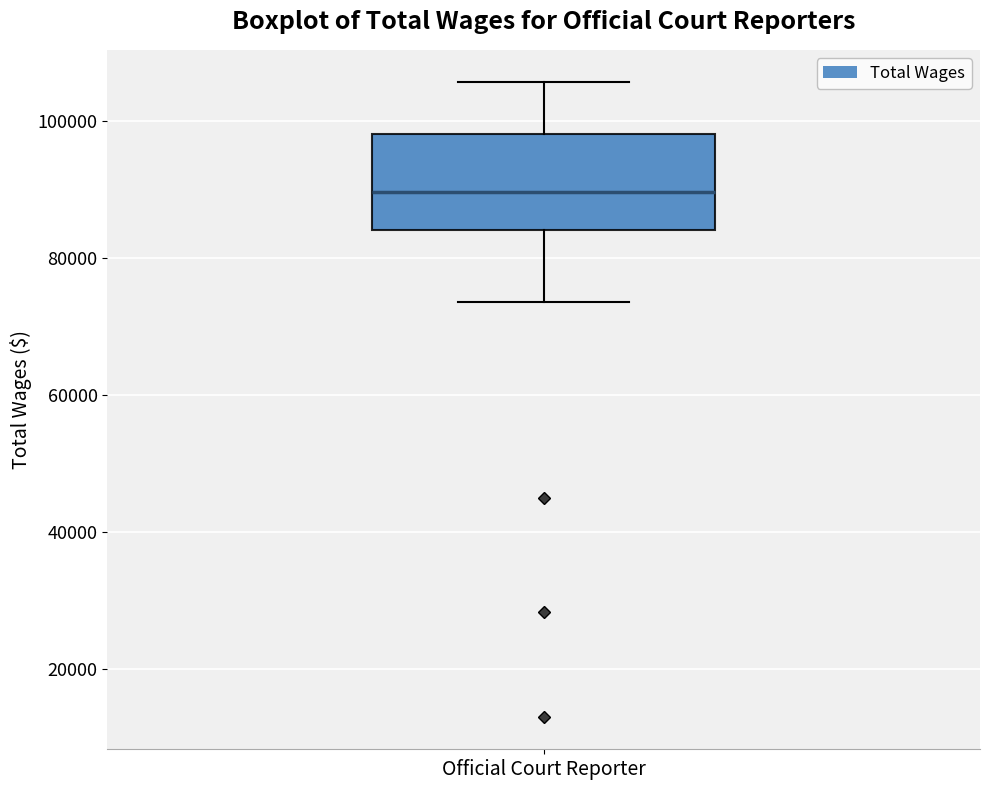

Transcribe this box plot: give where the median line is, the range the box spans, and where the two whiskers end, as read against the y-axis. The values are not printed on the chart, so give them approximately, as read against the axis.

median 90000, box 84000 to 98000, whiskers 74000 to 106000